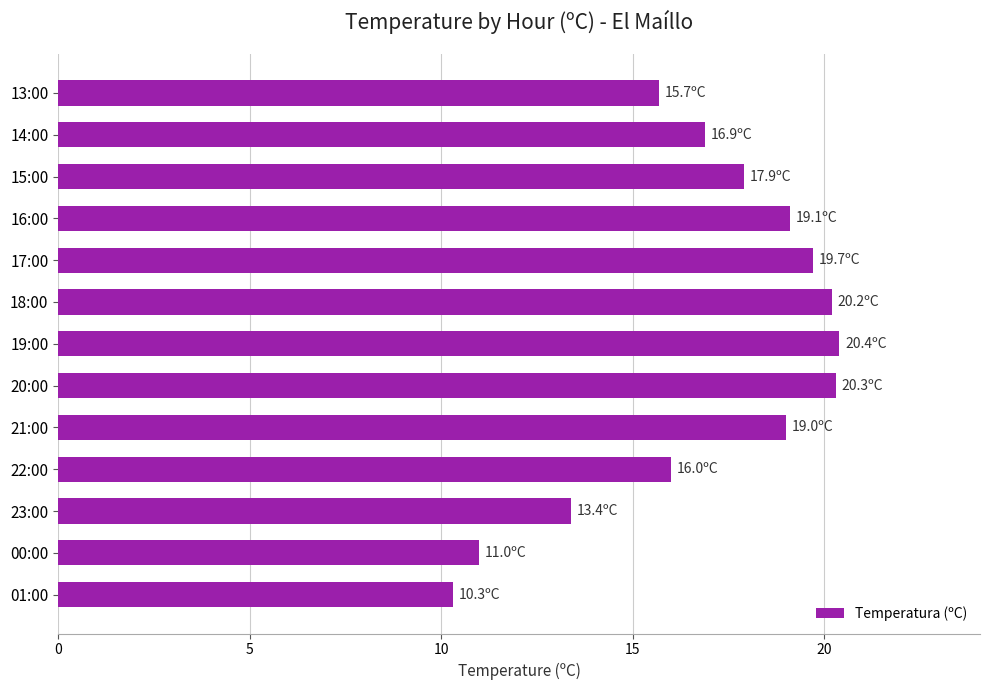

Between 20:00 and 17:00, which is larger?

20:00